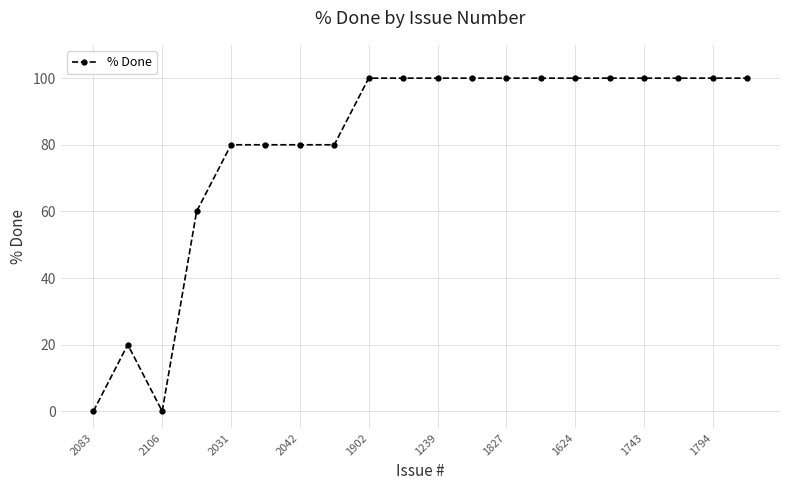

True or false: there are more than 0 points higher than both neighbors.

True